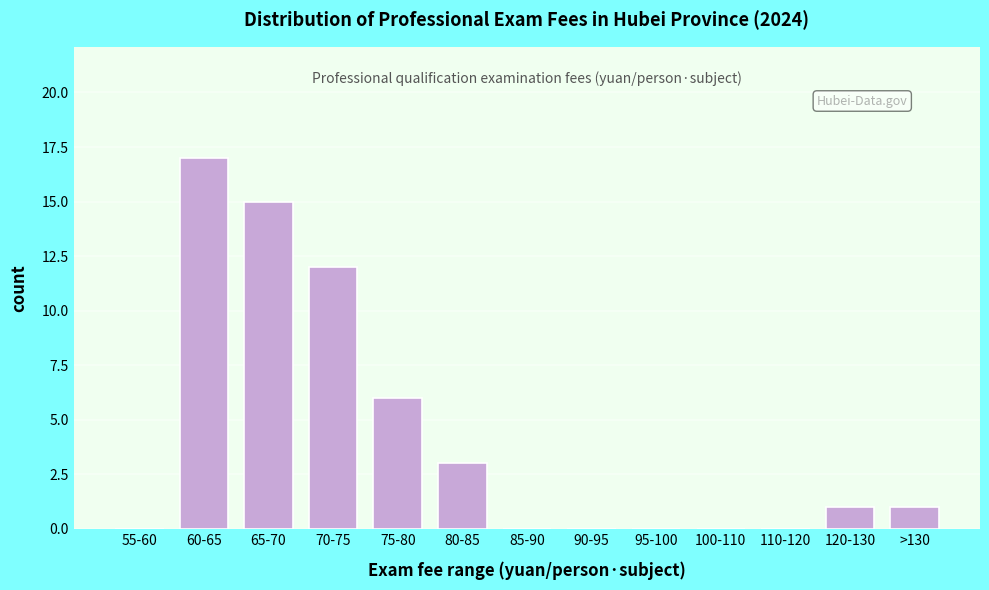

Reading left to right, list all the values displayed in this chart.

55-60=0	60-65=17	65-70=15	70-75=12	75-80=6	80-85=3	85-90=0	90-95=0	95-100=0	100-110=0	110-120=0	120-130=1	>130=1